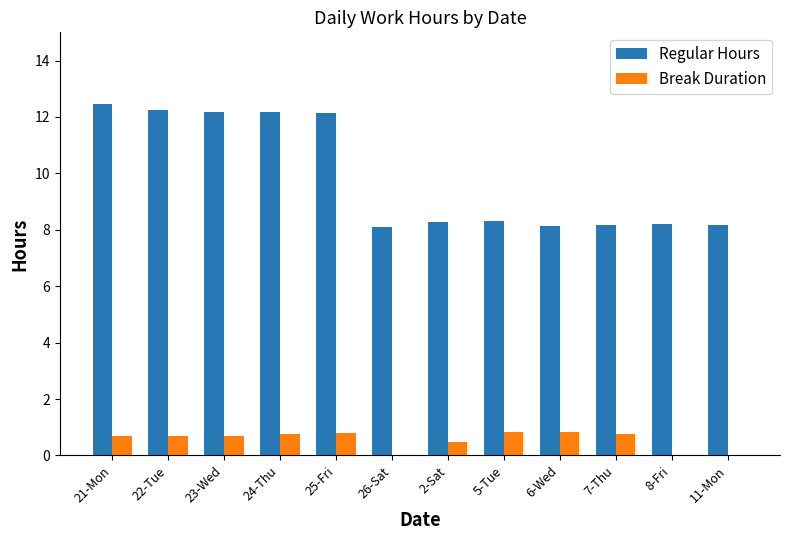

True or false: Regular Hours has a value of 8.1 at 26-Sat.

True